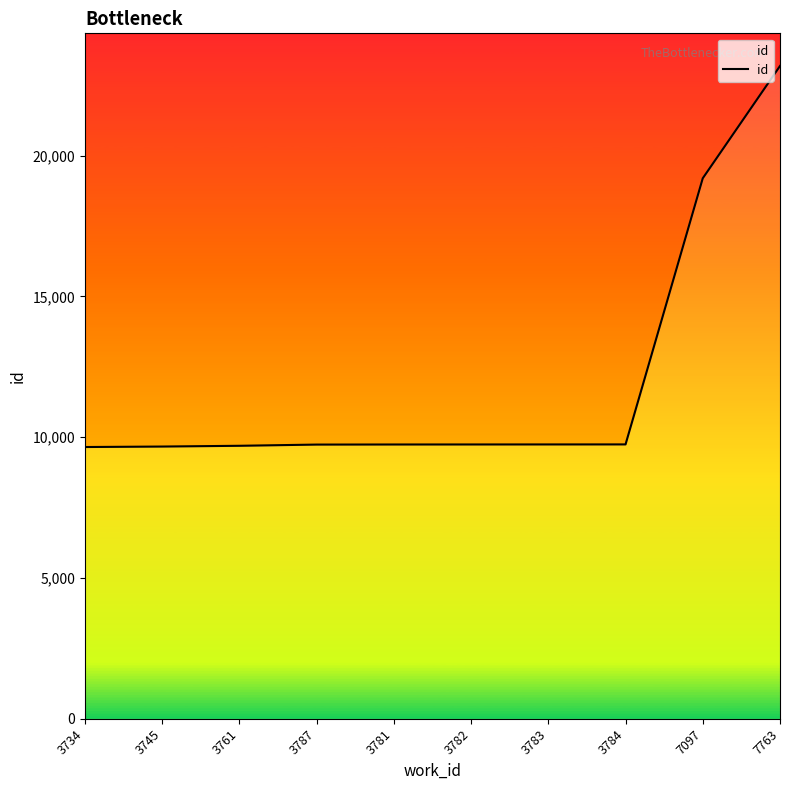

How many values are below 9743?

5